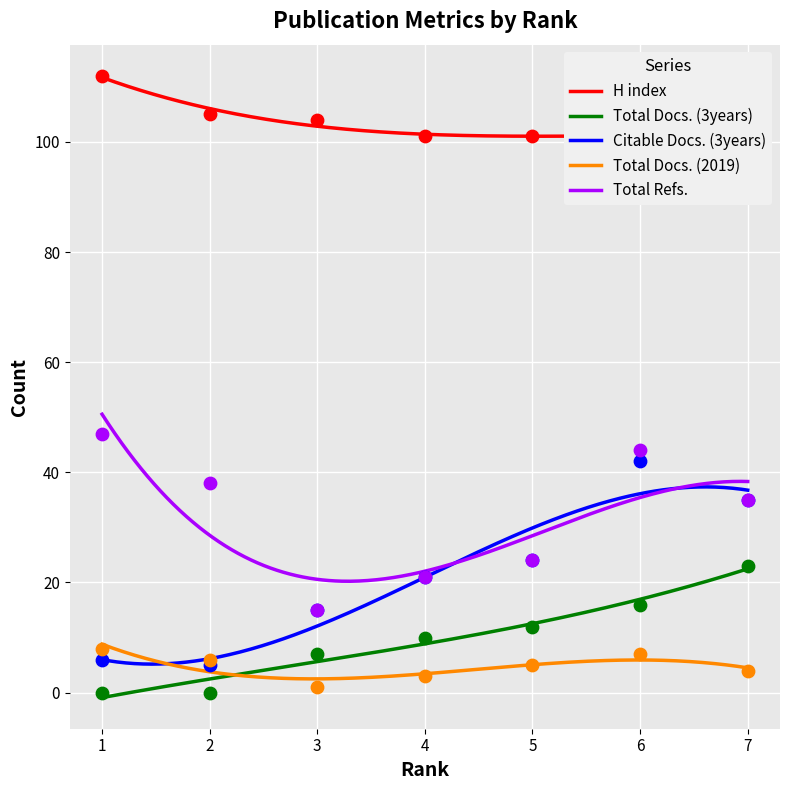

Which series reaches the minimum Y coordinate?

Total Docs. (3years)